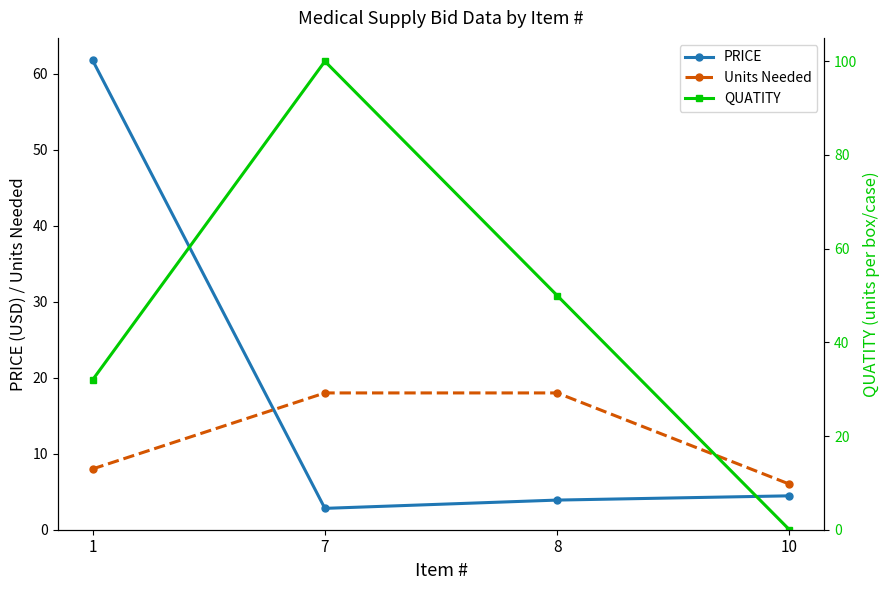

At which category is the sum across all series the highest?

7